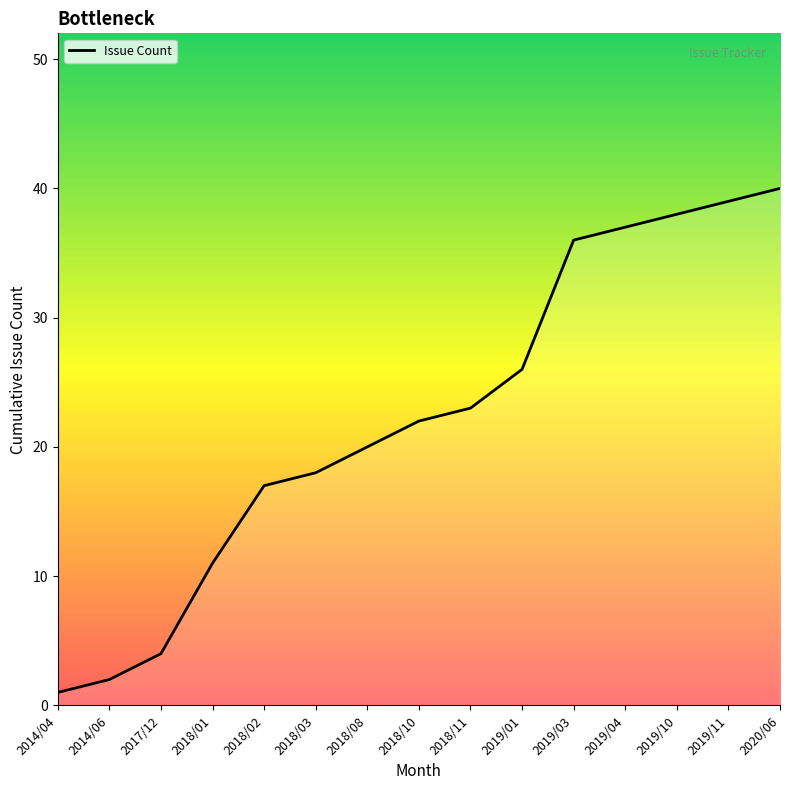

What is the sum of the values at 2014/04 and 2019/03?

37